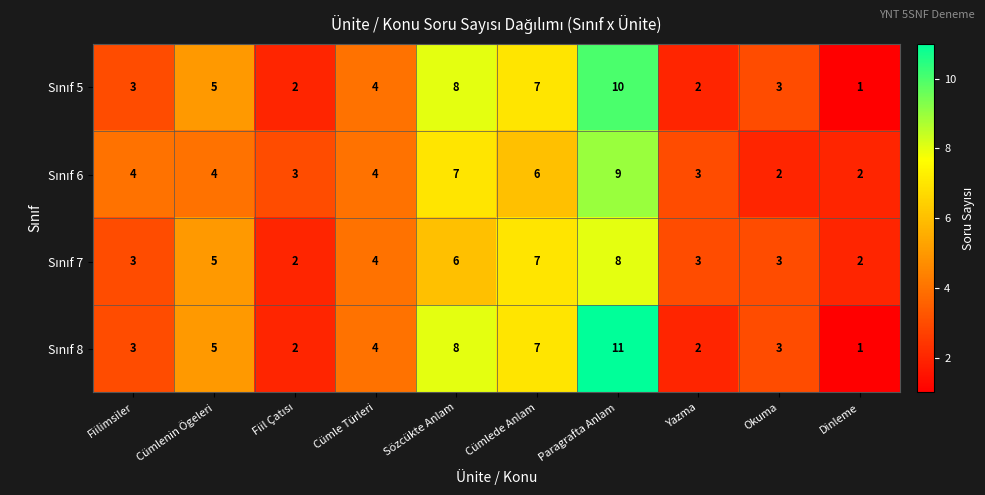

What is the total value across all series at Cümle Türleri?

16